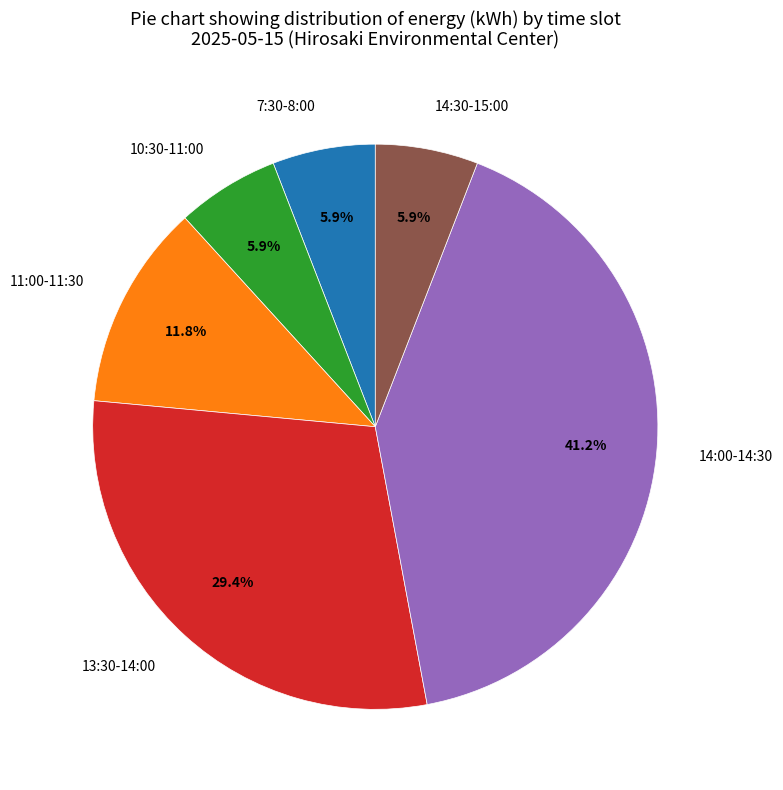

Which slice is the largest?

14:00-14:30